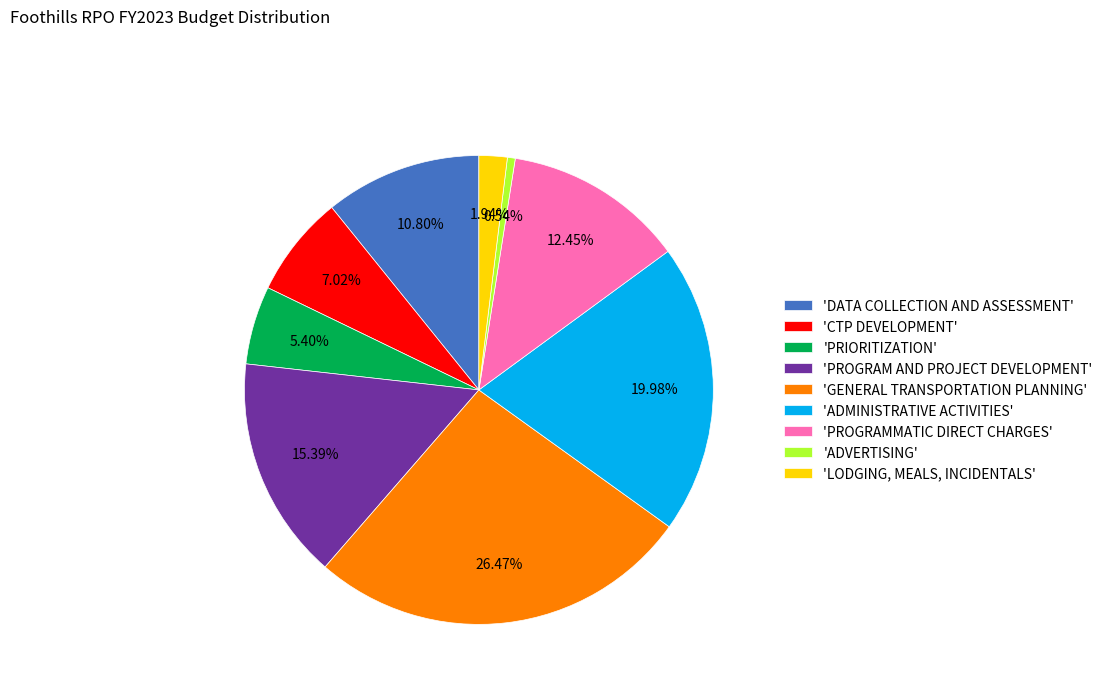

Which category has the smallest portion of the pie?

'ADVERTISING'